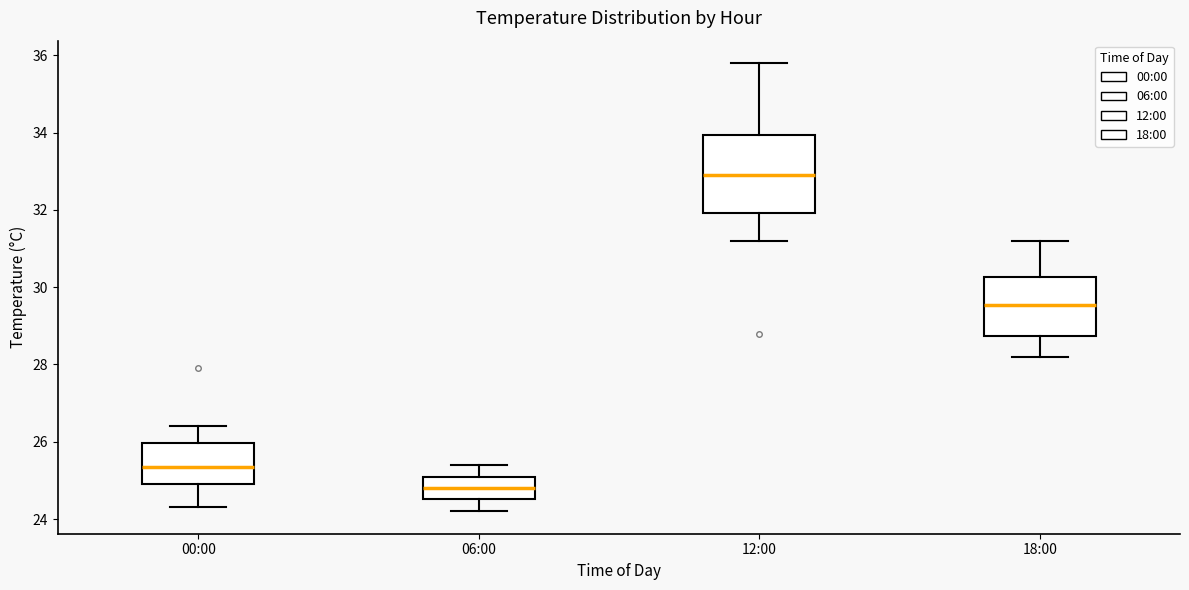

Where is the lower edge of the box for 18:00 on the y-axis? The values are not printed on the chart, so give them approximately, as read against the axis.

28.8